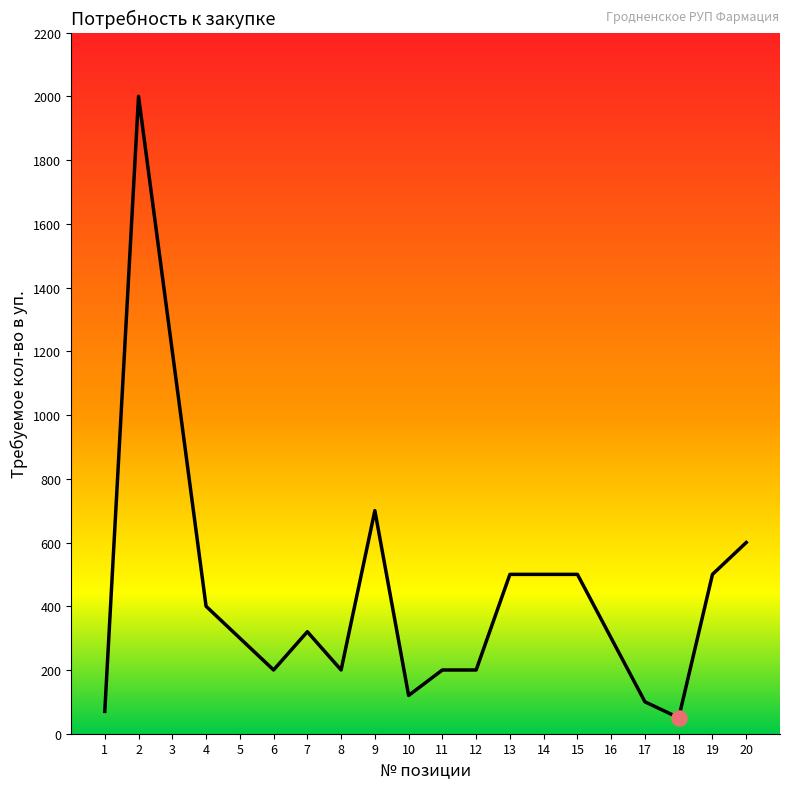

What is the ratio of the value at 3 to the value at 16?

4.0